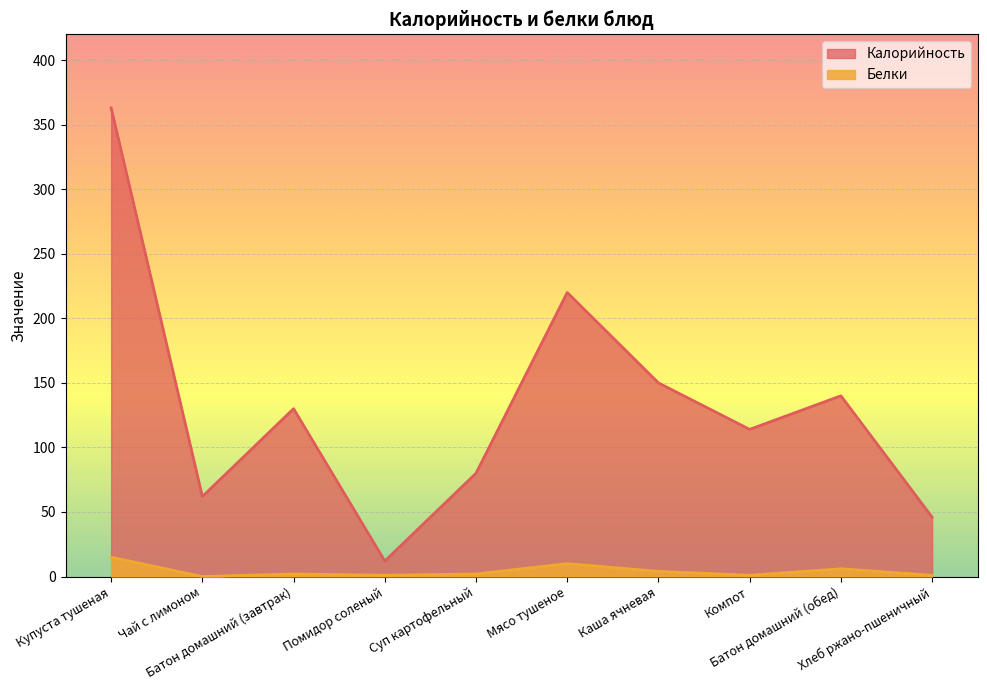

What position from the left is Мясо тушеное?

6